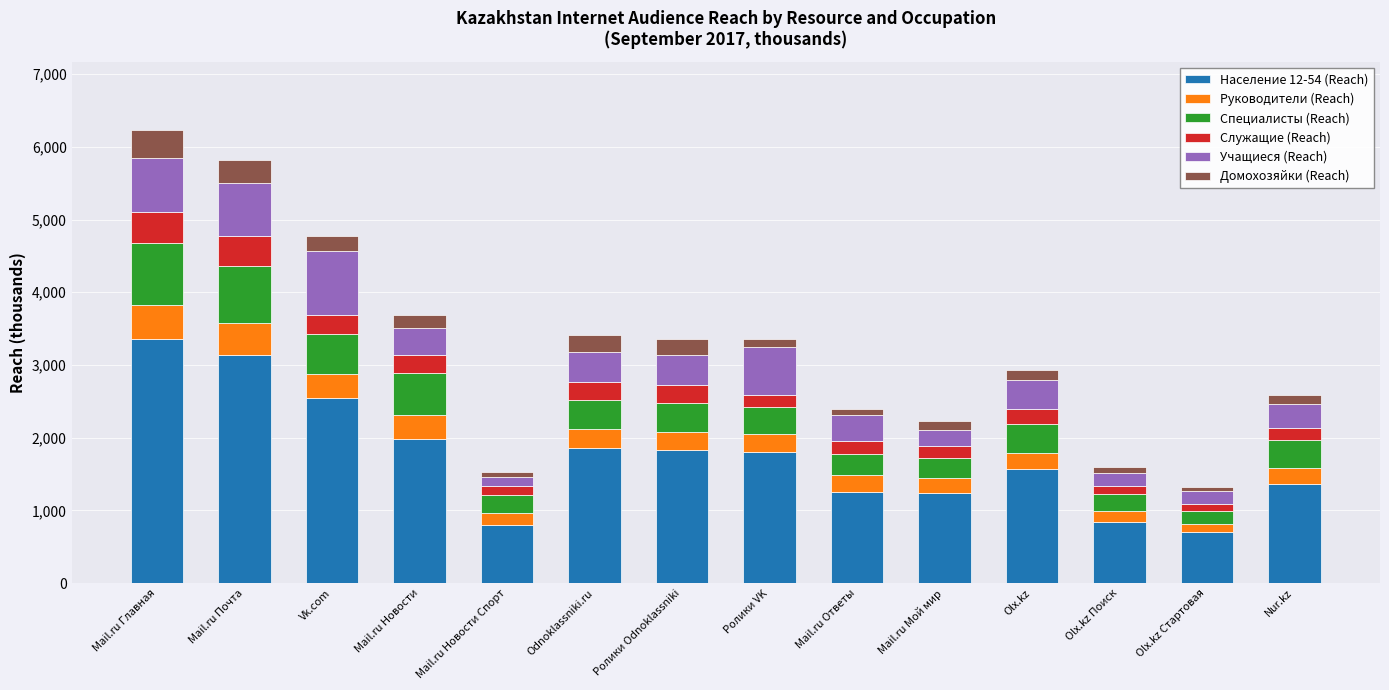

The value of Население 12-54 (Reach) at Olx.kz Поиск is 845.6. True or false?

True